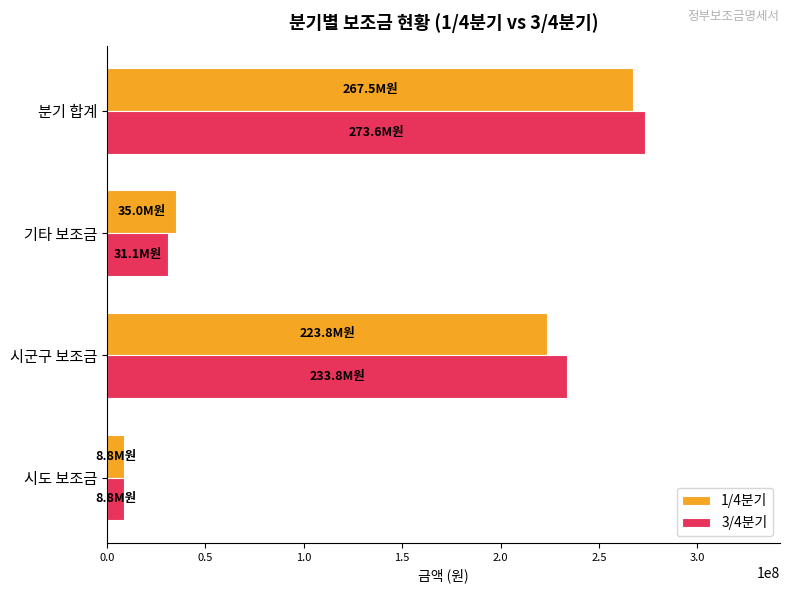

What is the minimum value for 1/4분기?

8750000